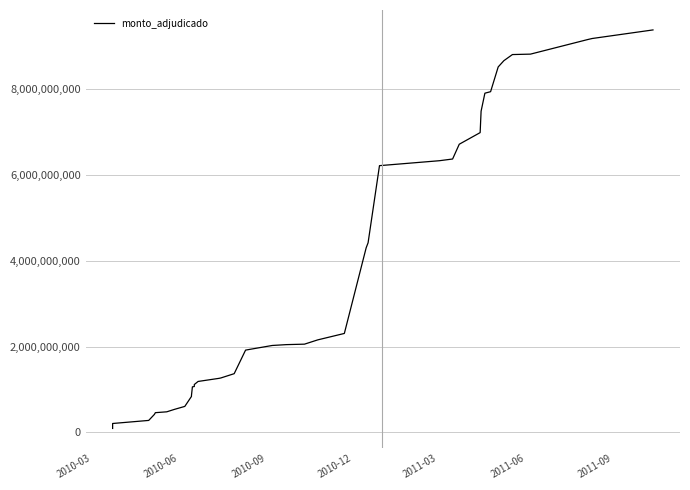

Is it true that the value at 35 is 3068621661?

False